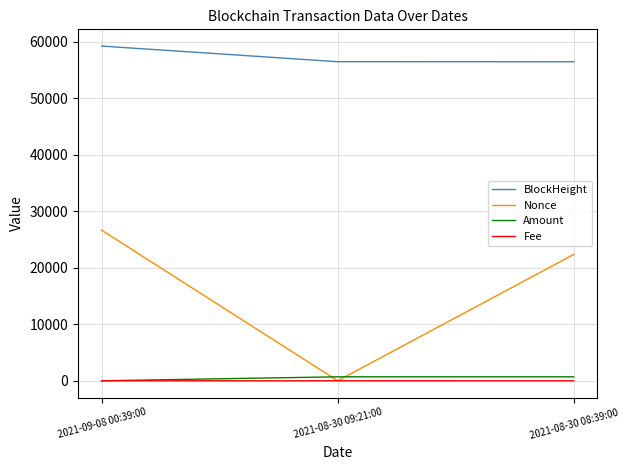

Is this an area chart (filled region under the line)?

No